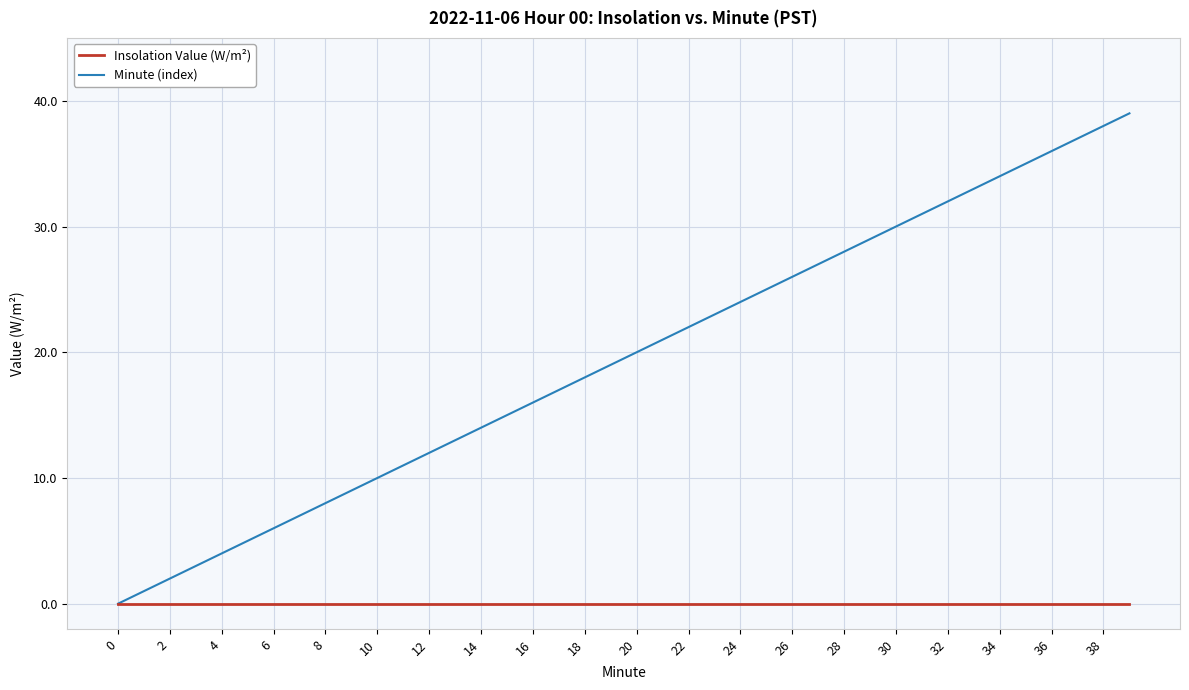

Which series has the largest total across all categories?

Minute (index)